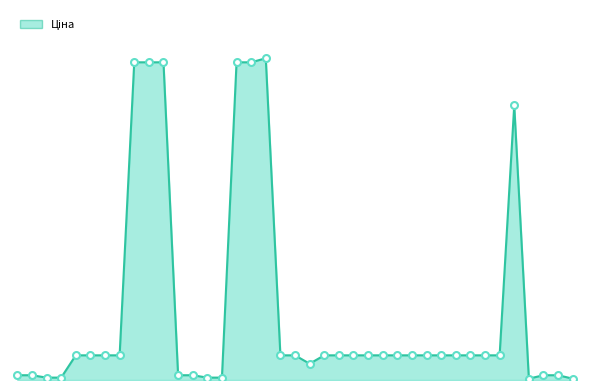

Does the chart display data point markers on the line(s)?

No